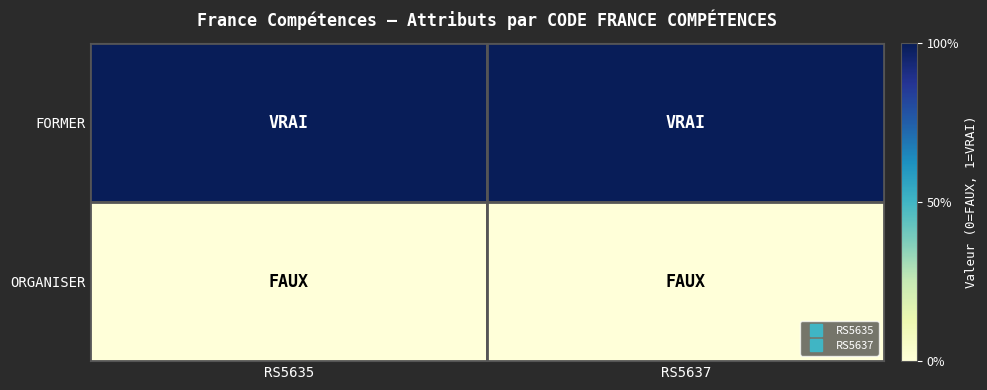

At which category is the sum across all series the highest?

RS5635